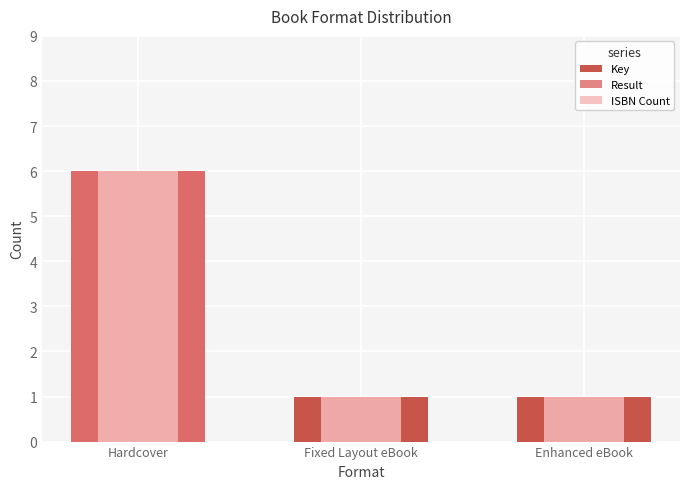

Rank the series at Hardcover from lowest to highest value.

Key, Result, ISBN Count